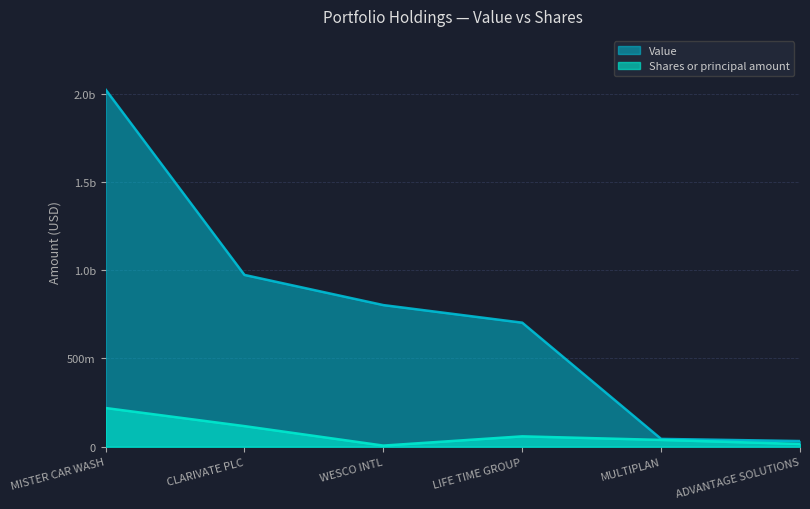

Does the chart display data point markers on the line(s)?

No